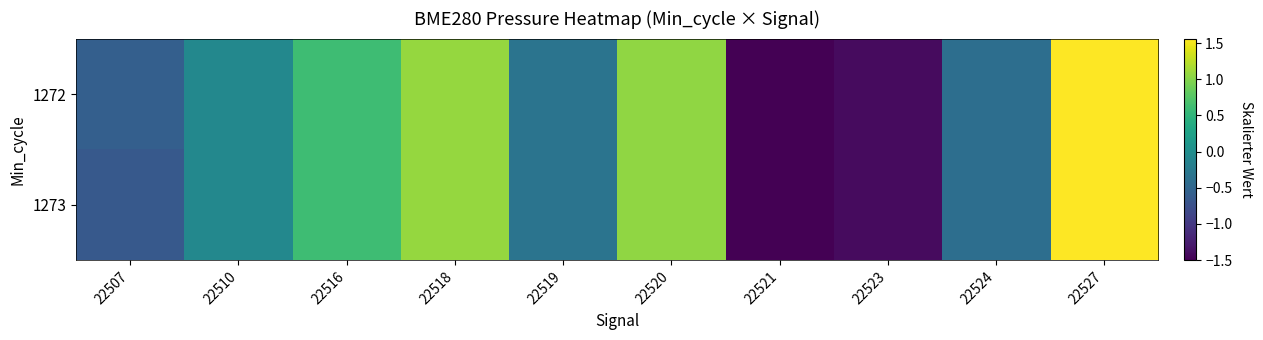

How many distinct data groups are displayed?

2